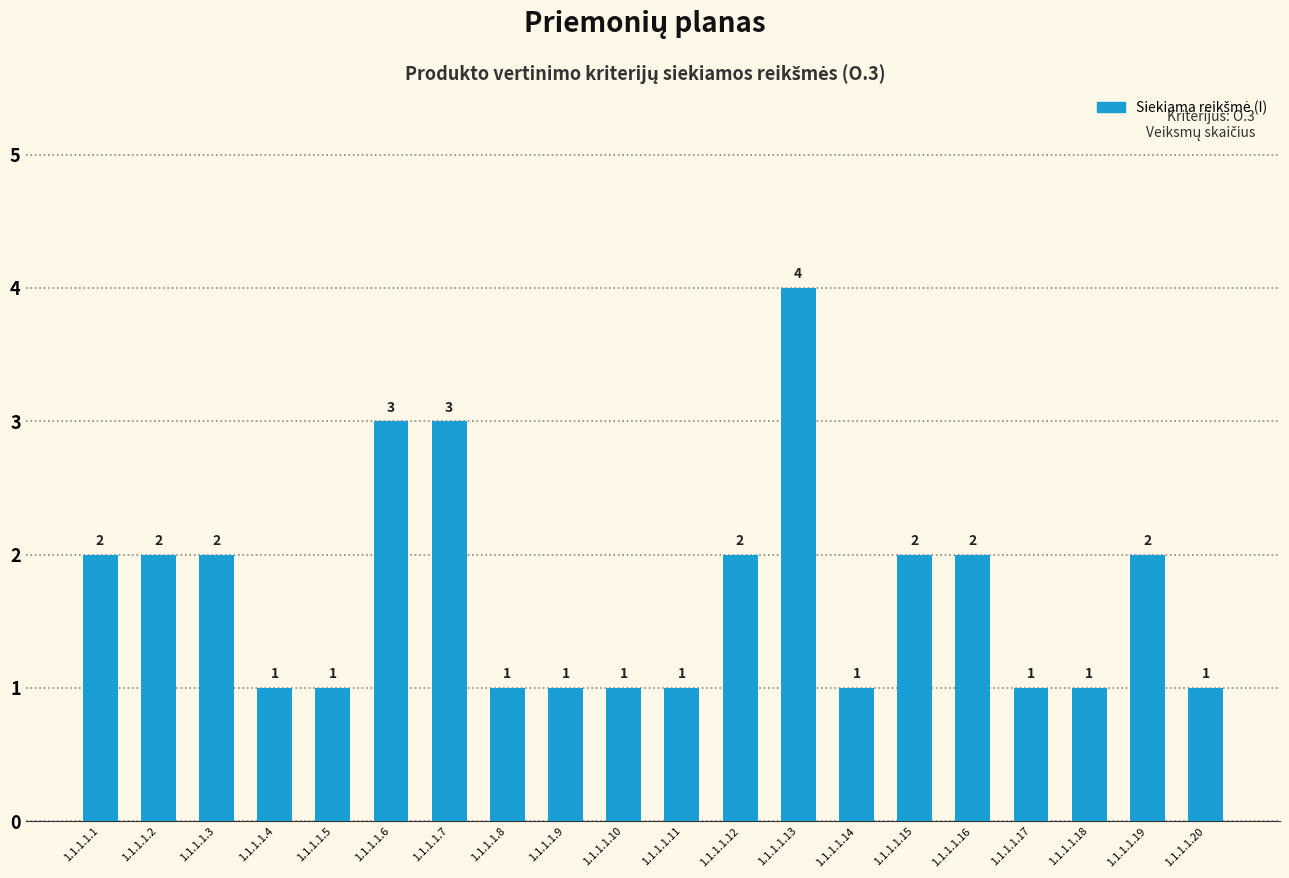

What is the sum of all values?

34